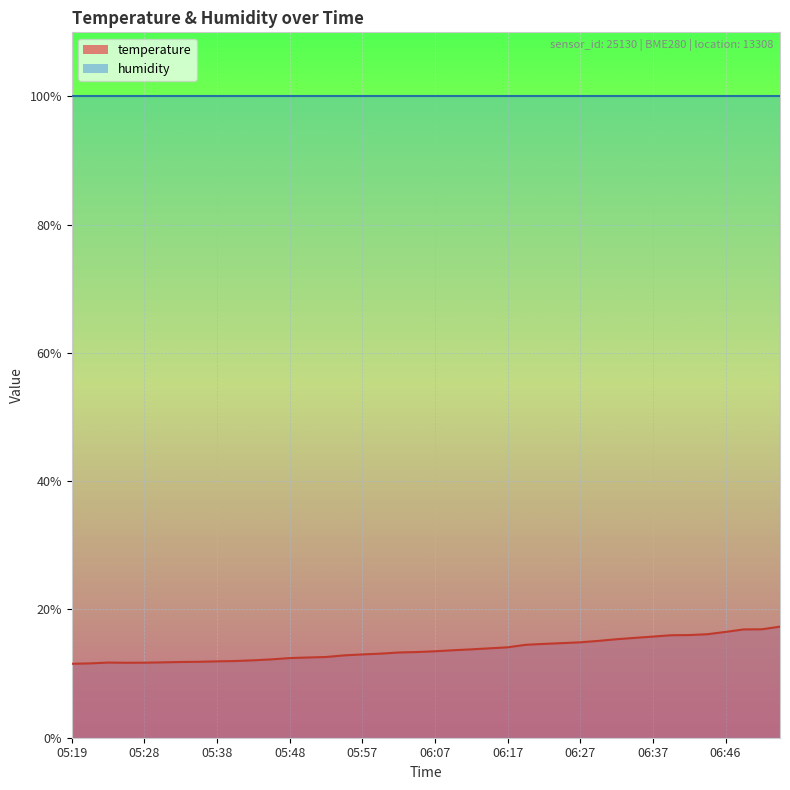

Reading left to right, list all the values displayed in this chart.

05:19=11.5	05:21=11.6	05:23=11.7	05:26=11.7	05:28=11.7	05:31=11.8	05:33=11.8	05:36=11.8	05:38=11.9	05:40=12.0	05:43=12.1	05:45=12.2	05:48=12.4	05:50=12.5	05:53=12.6	05:55=12.8	05:57=13.0	06:00=13.1	06:02=13.3	06:05=13.4	06:07=13.5	06:10=13.6	06:12=13.8	06:15=13.9	06:17=14.1	06:19=14.5	06:22=14.6	06:24=14.8	06:27=14.9	06:29=15.1	06:32=15.4	06:34=15.6	06:37=15.8	06:39=16.0	06:41=16.0	06:44=16.1	06:46=16.5	06:49=16.9	06:51=16.9	06:54=17.3